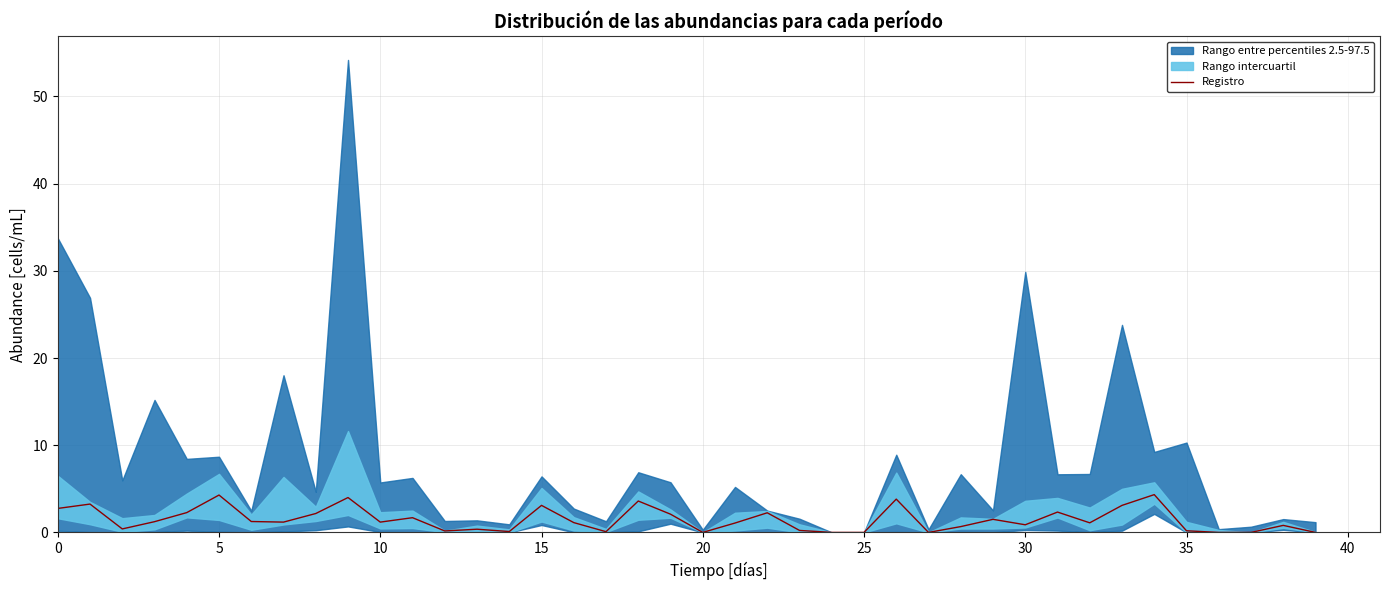

At which category does the chart reach its minimum across all series?

20